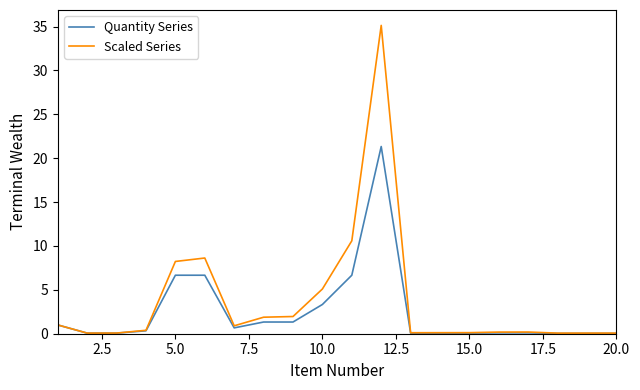

Which series has the largest range (max minus min)?

Scaled Series